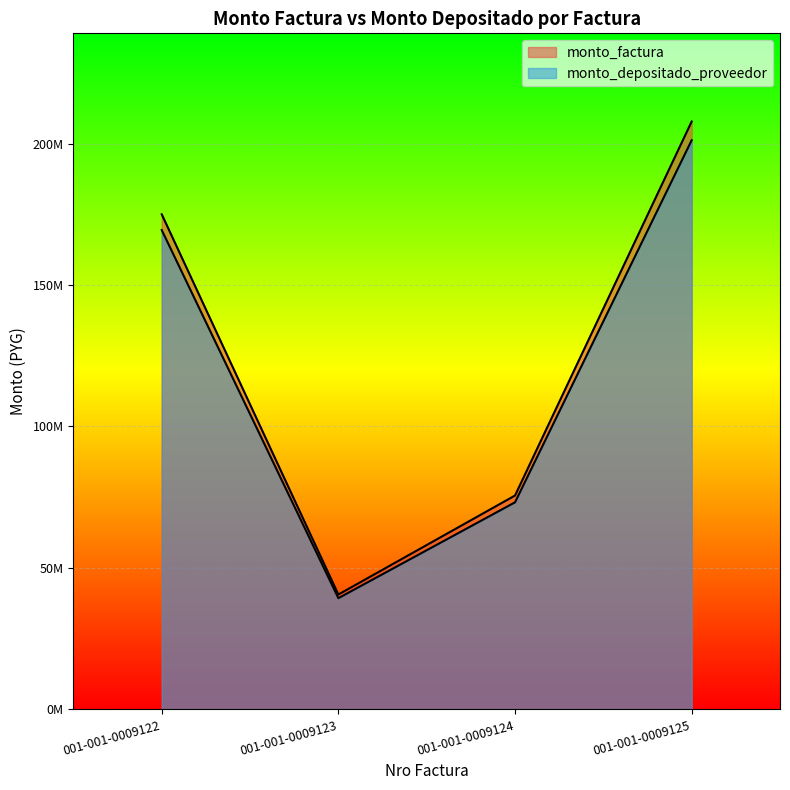

What is the approximate value of monto_depositado_proveedor at 001-001-0009123, to the nearest 100?

39308200